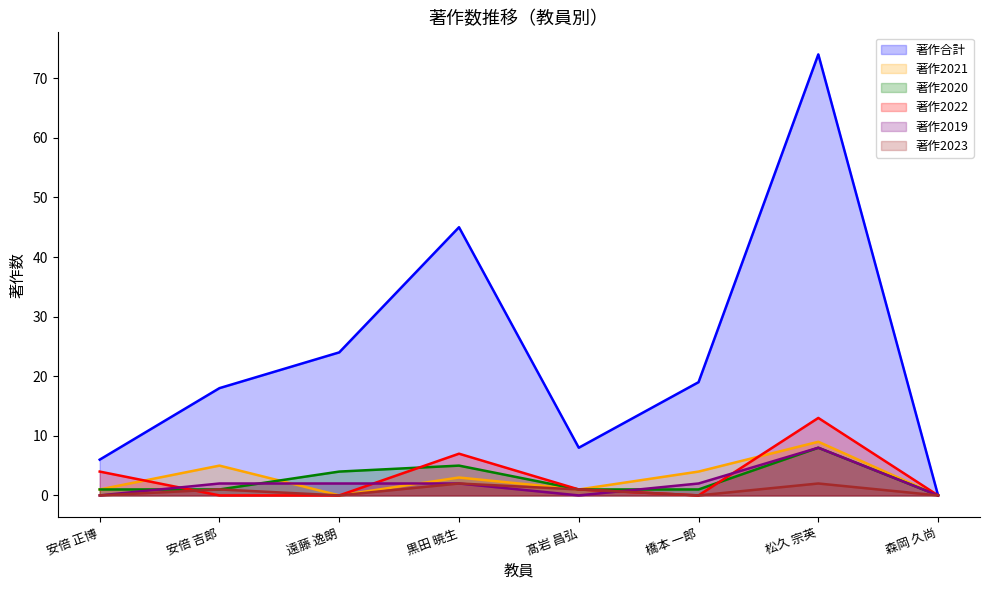

Which series has the largest range (max minus min)?

著作合計